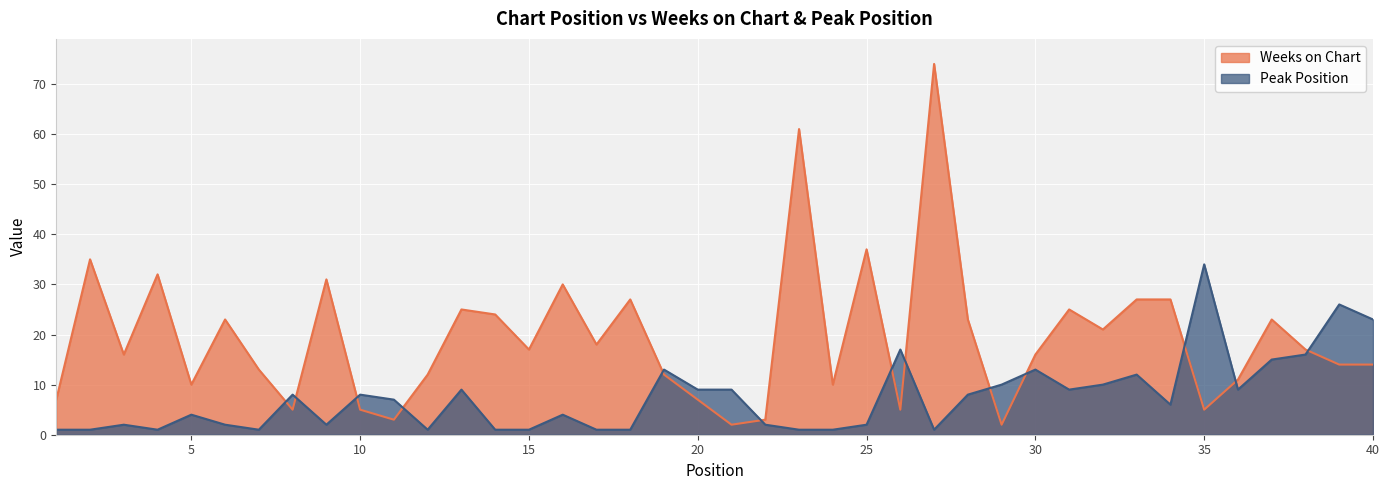

Read the Weeks on Chart value at 12.

12